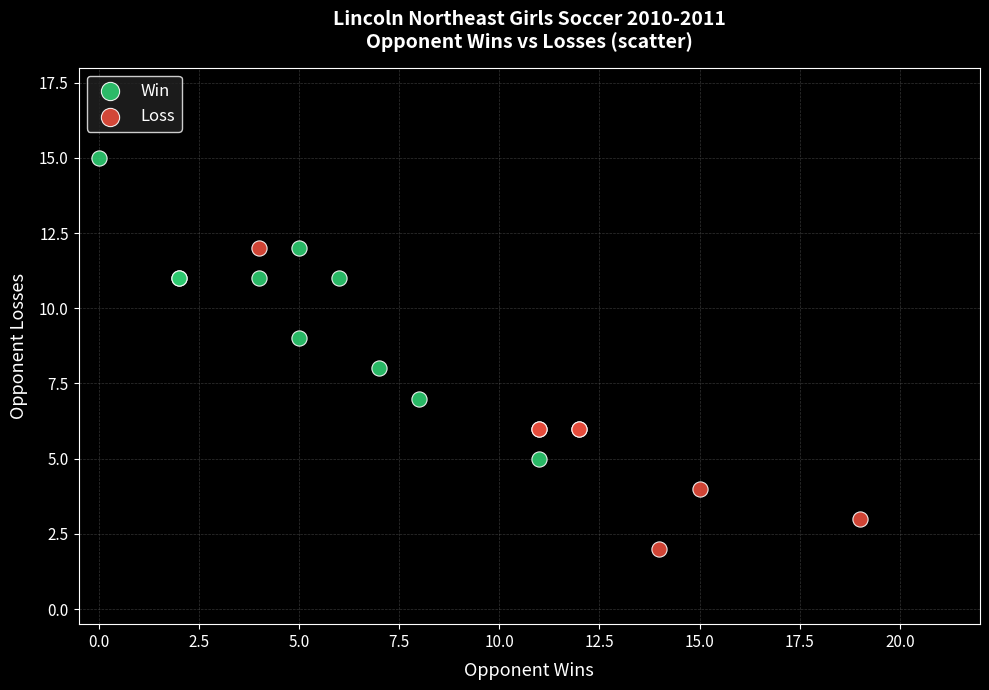

Which series reaches the minimum Y coordinate?

Loss